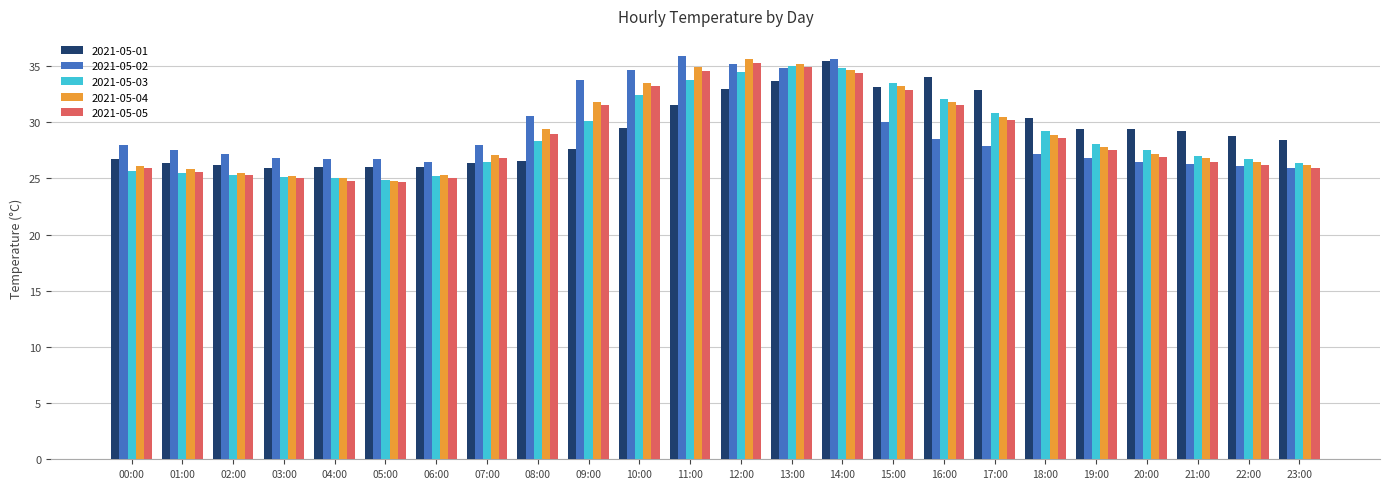

What is the lowest value of the 2021-05-02 series?

25.9